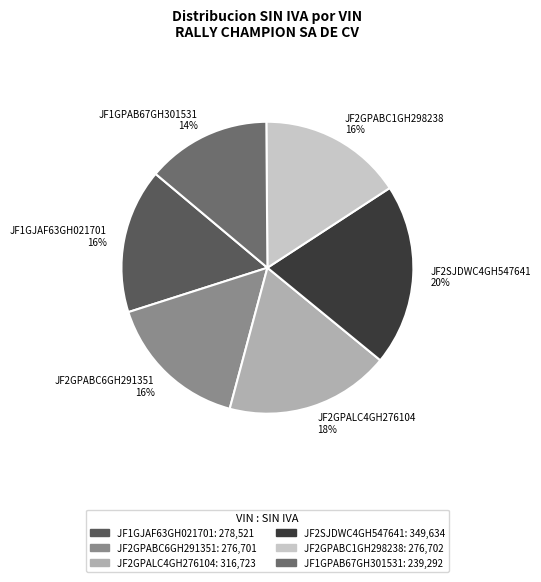

Approximately how many times larger is the value at JF2SJDWC4GH547641 compared to JF2GPALC4GH276104?

1.1